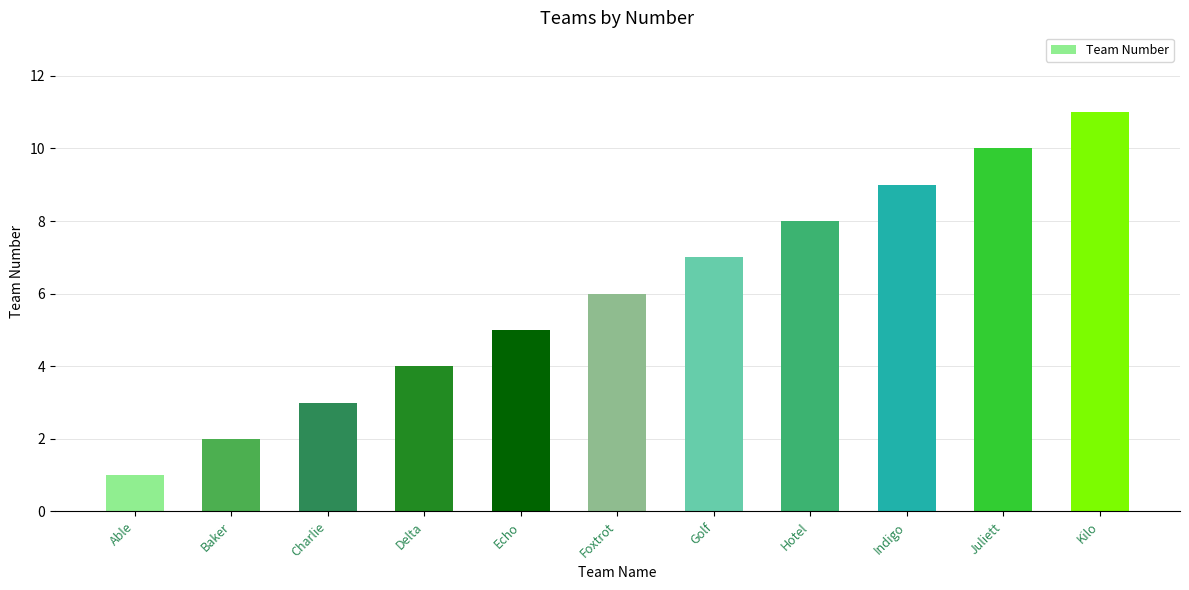

Which has a higher value, Indigo or Hotel?

Indigo